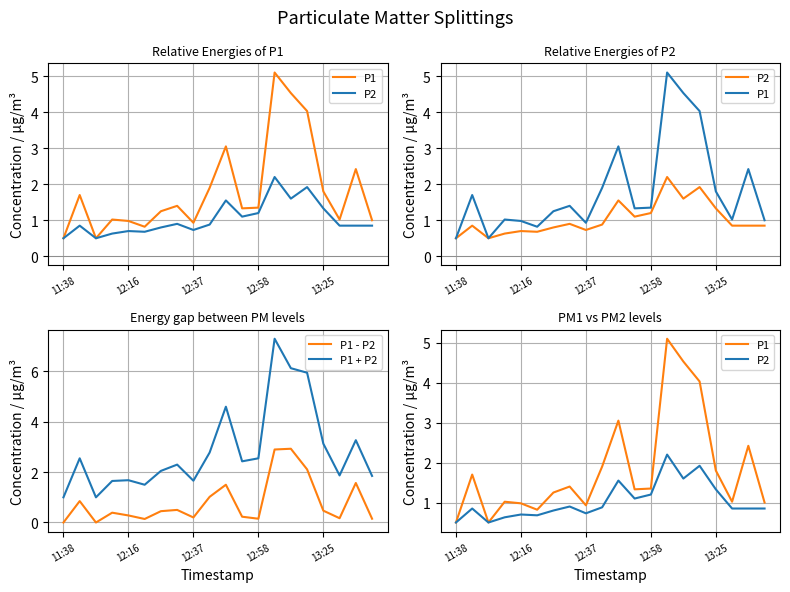

True or false: P1 - P2 and P1 + P2 intersect in this chart.

False